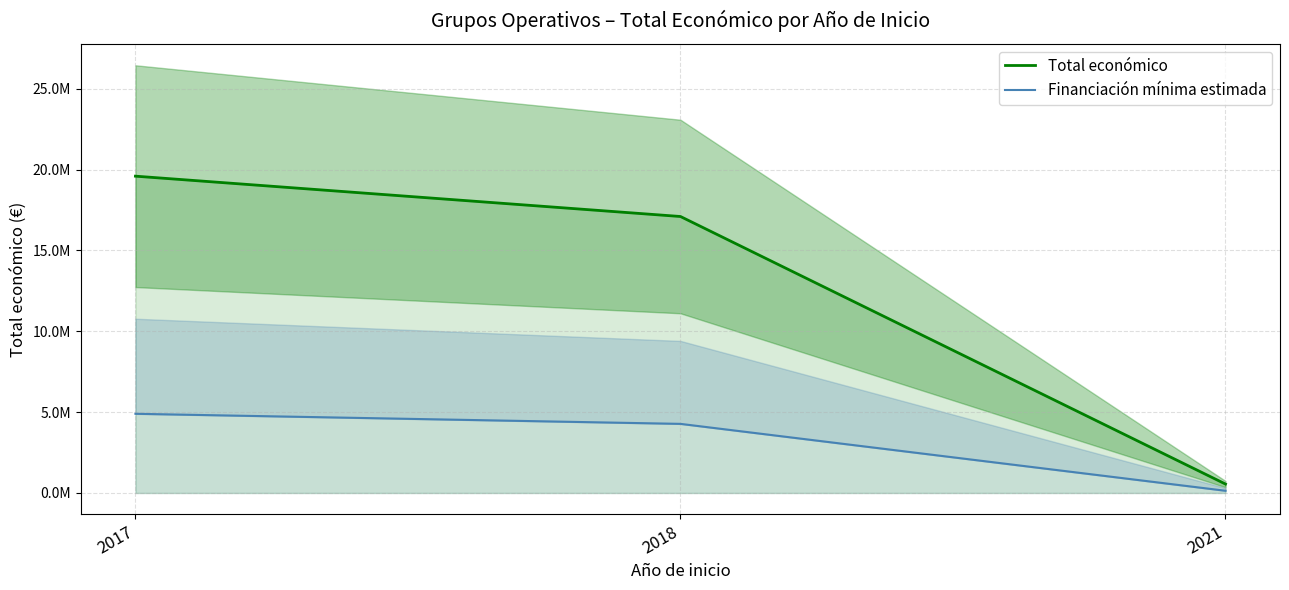

What is the maximum value for Total económico?

19595478.0